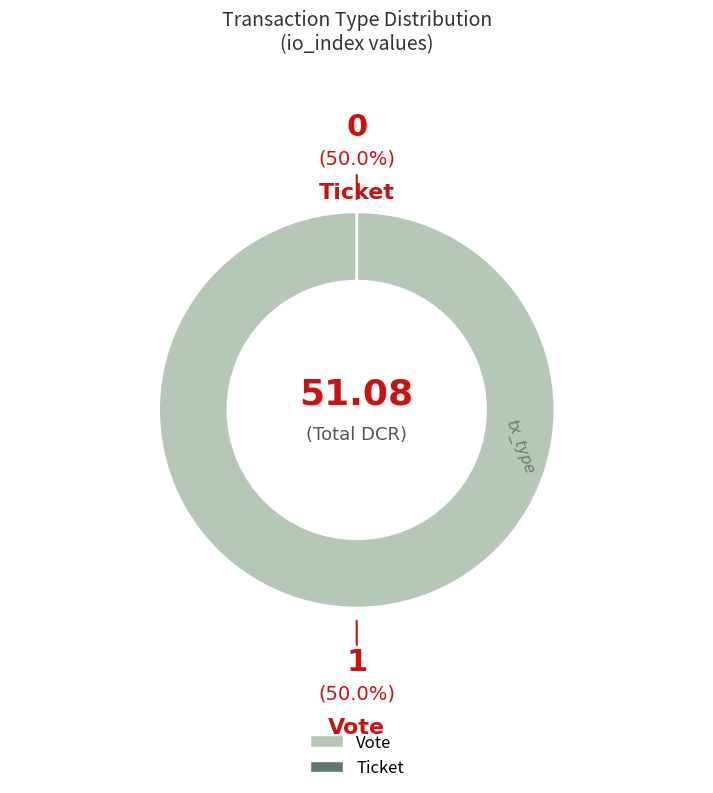

True or false: Ticket accounts for 8% of the total.

False